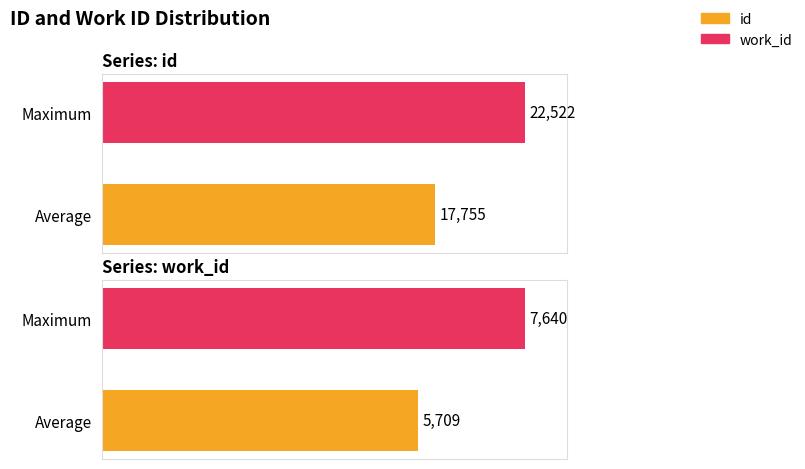

How many categories are shown in the chart?

2